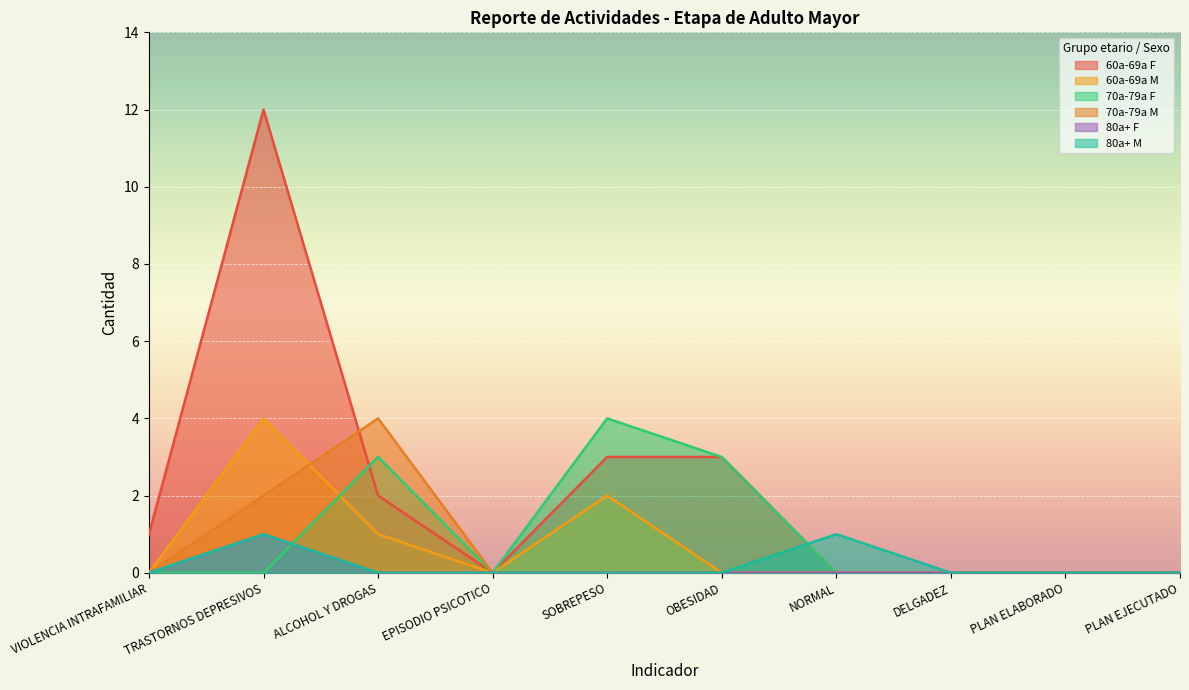

At which category does the chart reach its peak across all series?

TRASTORNOS DEPRESIVOS